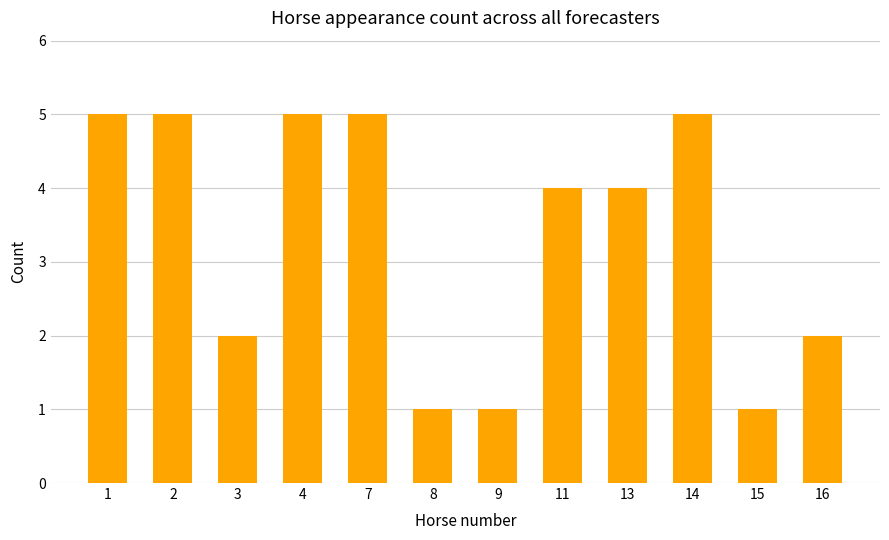

Where does the data first go above 4?

1